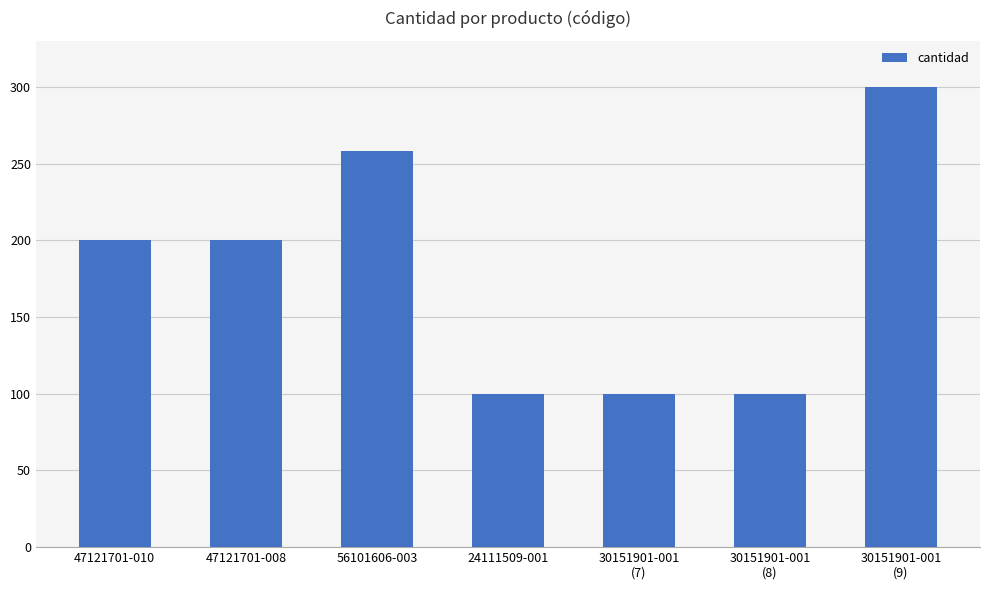

What is the sum of all values?

1258